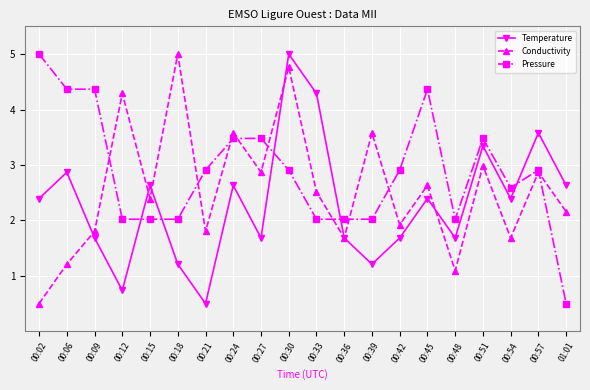

Does the chart display data point markers on the line(s)?

Yes